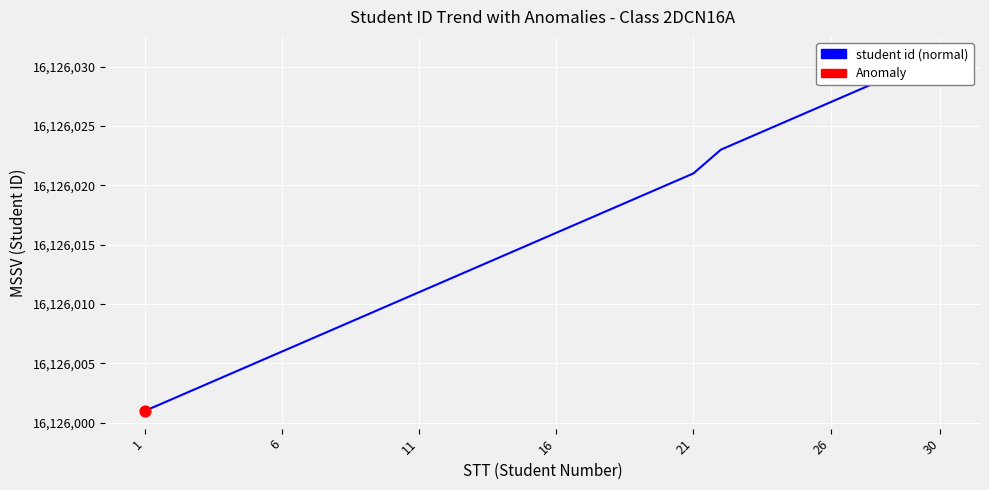

What is the ratio of the value at 6 to the value at 9?

1.0